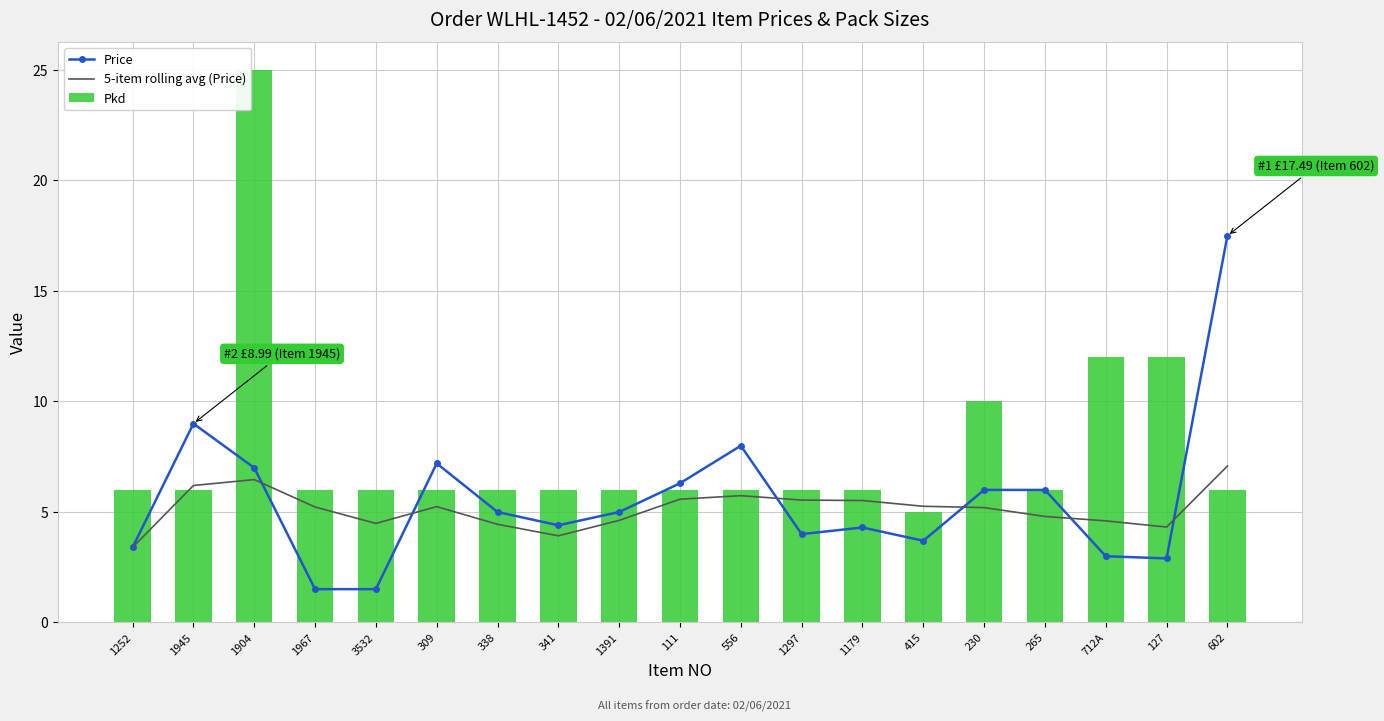

At how many categories does at least one series exceed 13?

2